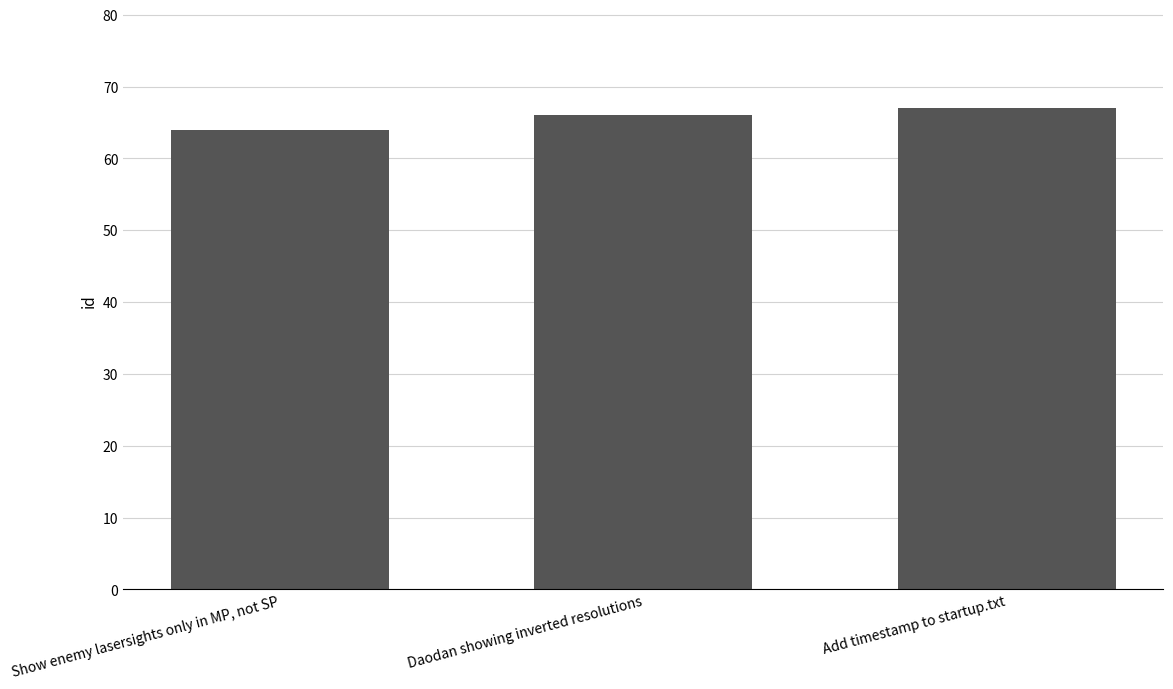

Between Daodan showing inverted resolutions and Add timestamp to startup.txt, which is larger?

Add timestamp to startup.txt